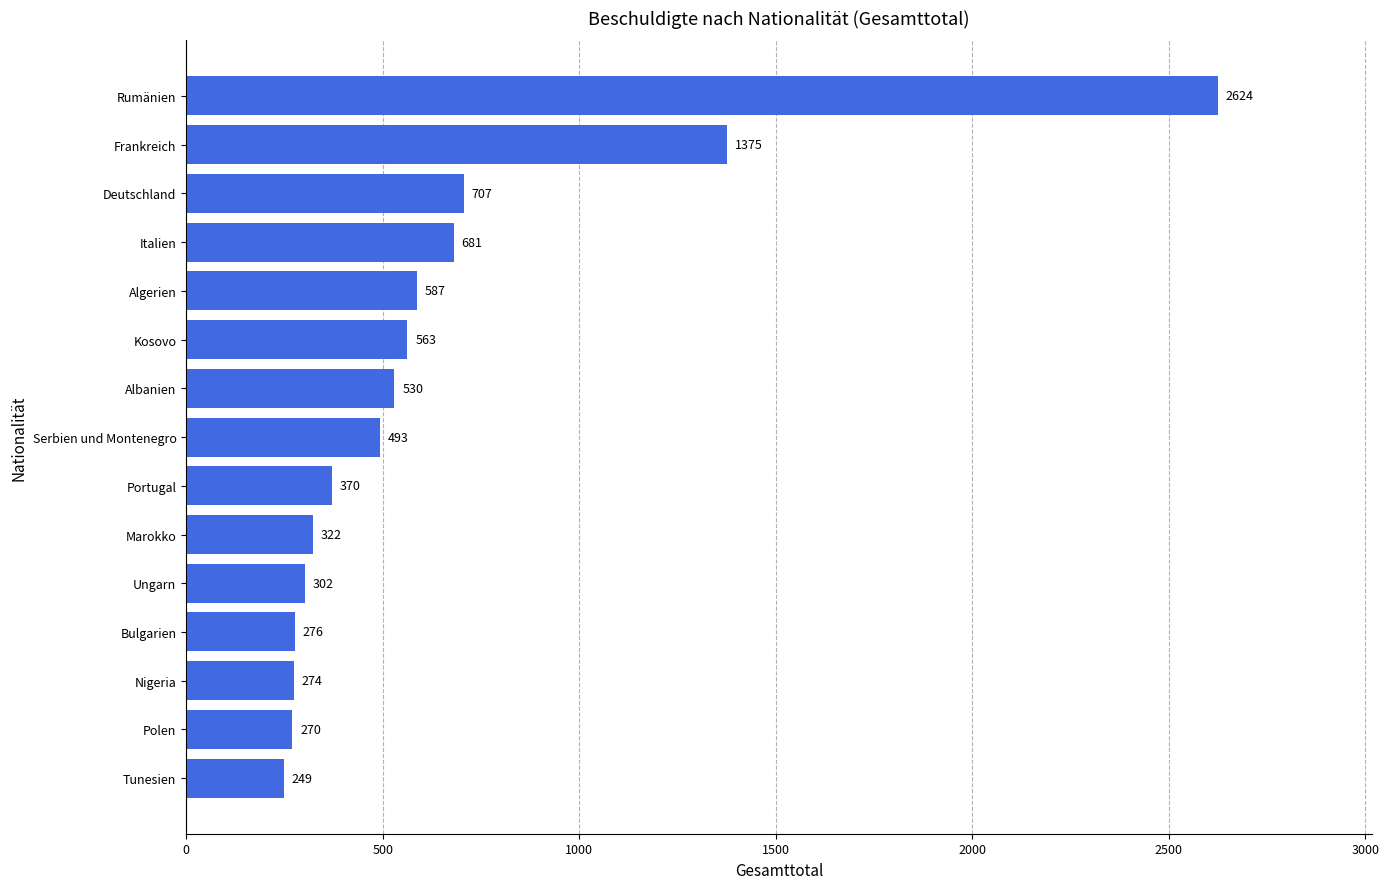

What is the change in value from Polen to Nigeria?

+4